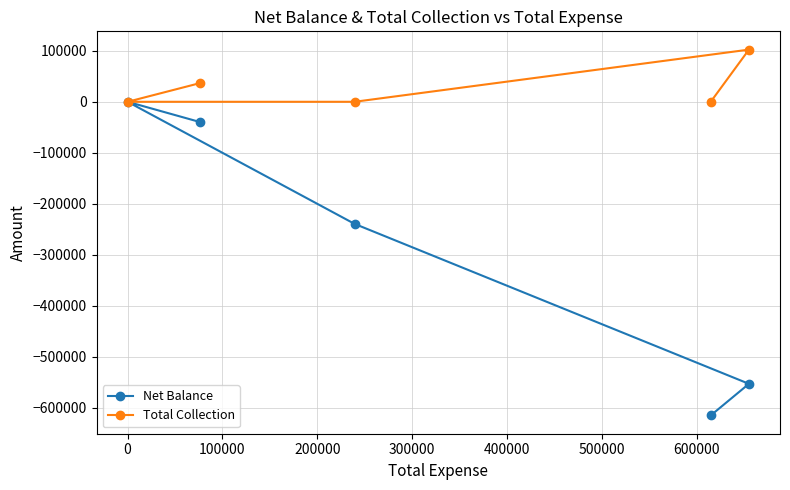

Which series has the widest spread of values?

Net Balance